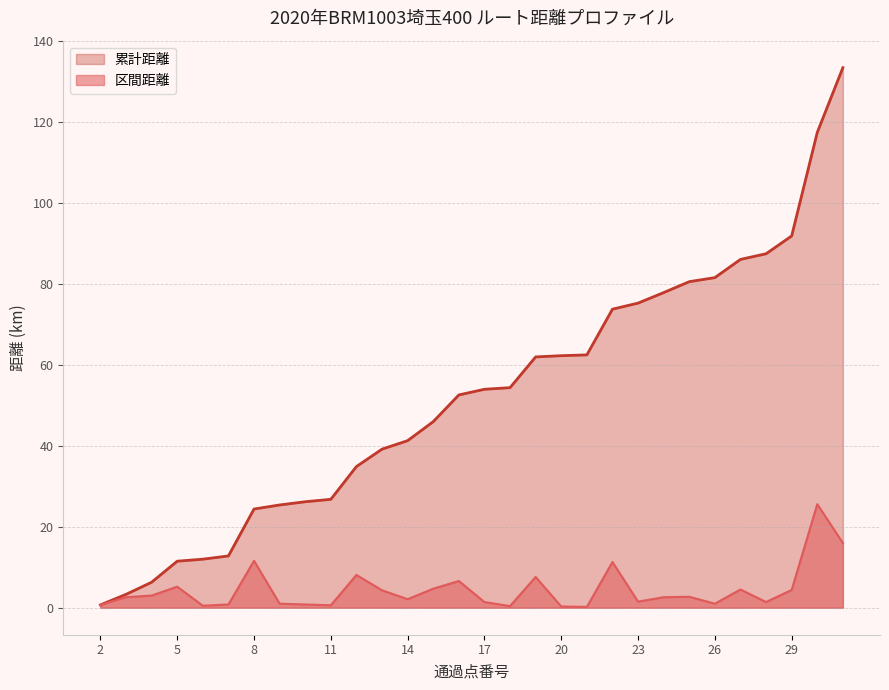

Which series has the largest range (max minus min)?

累計距離